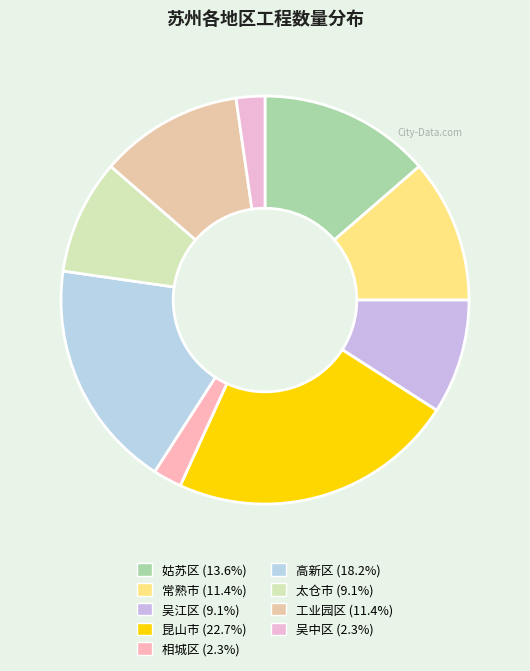

Rank the categories by value from highest to lowest.

昆山市, 高新区, 姑苏区, 常熟市, 工业园区, 吴江区, 太仓市, 相城区, 吴中区